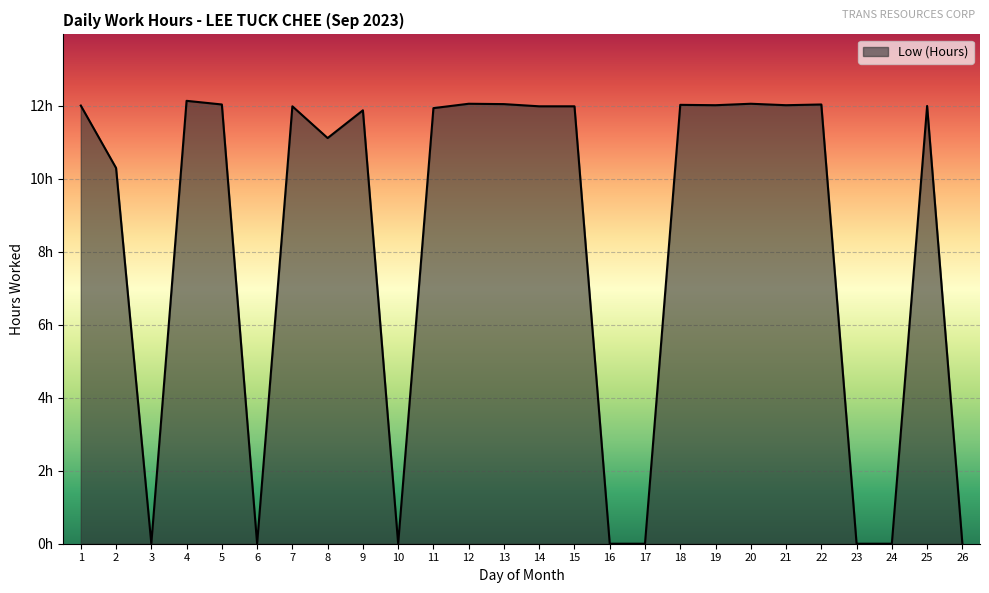

Does the chart display data point markers on the line(s)?

No